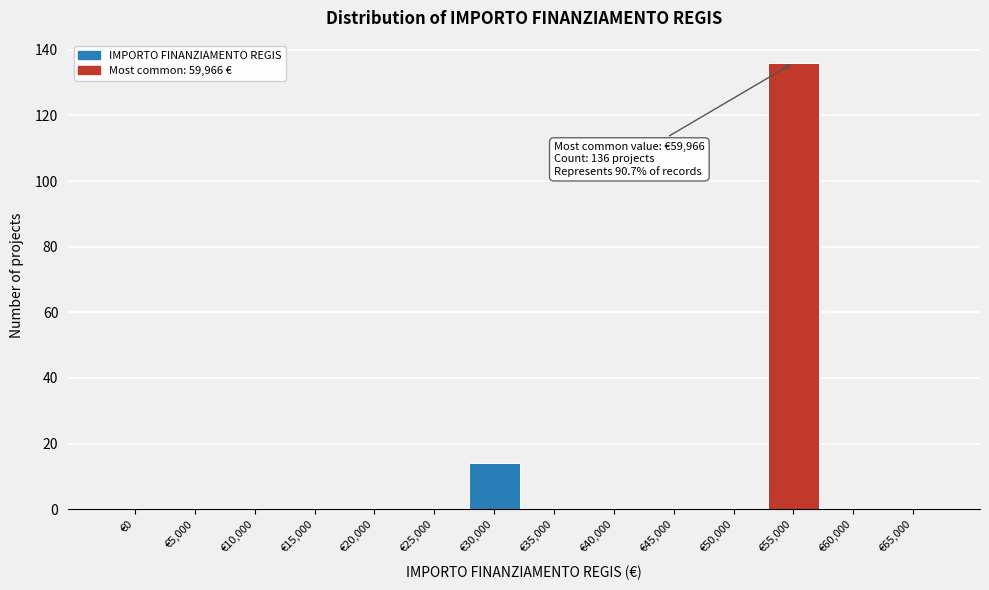

Reading left to right, transcribe all the data shown in this chart.

€0=0	€5,000=0	€10,000=0	€15,000=0	€20,000=0	€25,000=0	€30,000=14	€35,000=0	€40,000=0	€45,000=0	€50,000=0	€55,000=136	€60,000=0	€65,000=0